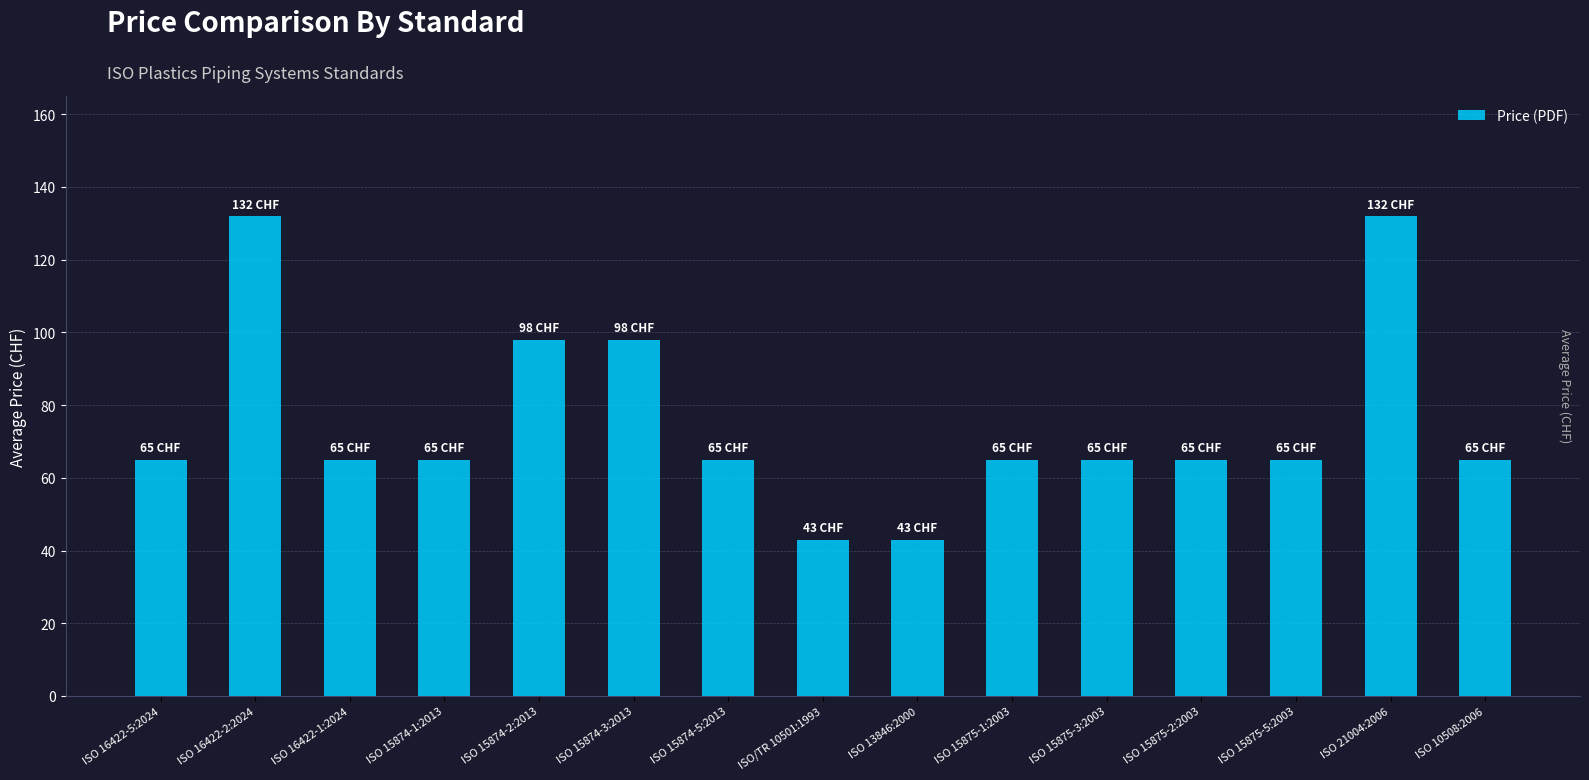

How many bars are there in total?

15